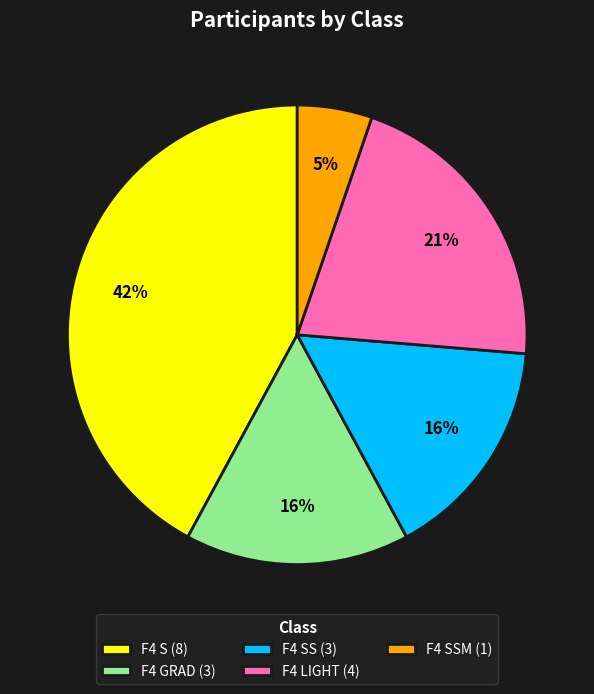

The F4 GRAD (3) slice represents 16% of the pie. True or false?

True